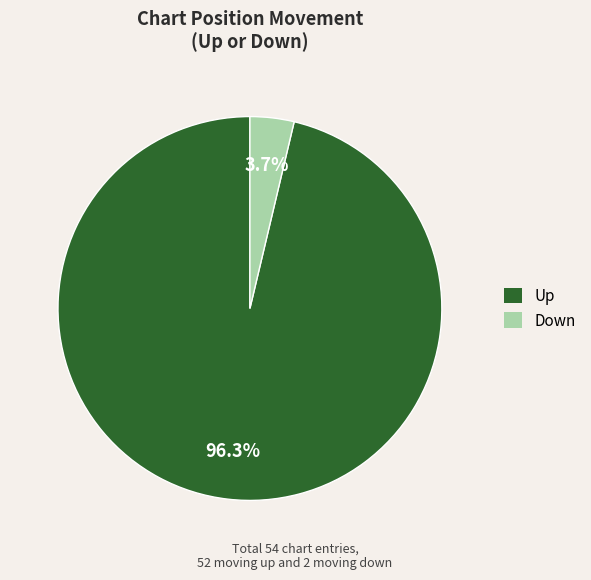

What percentage is NOT represented by Down?

96.3%